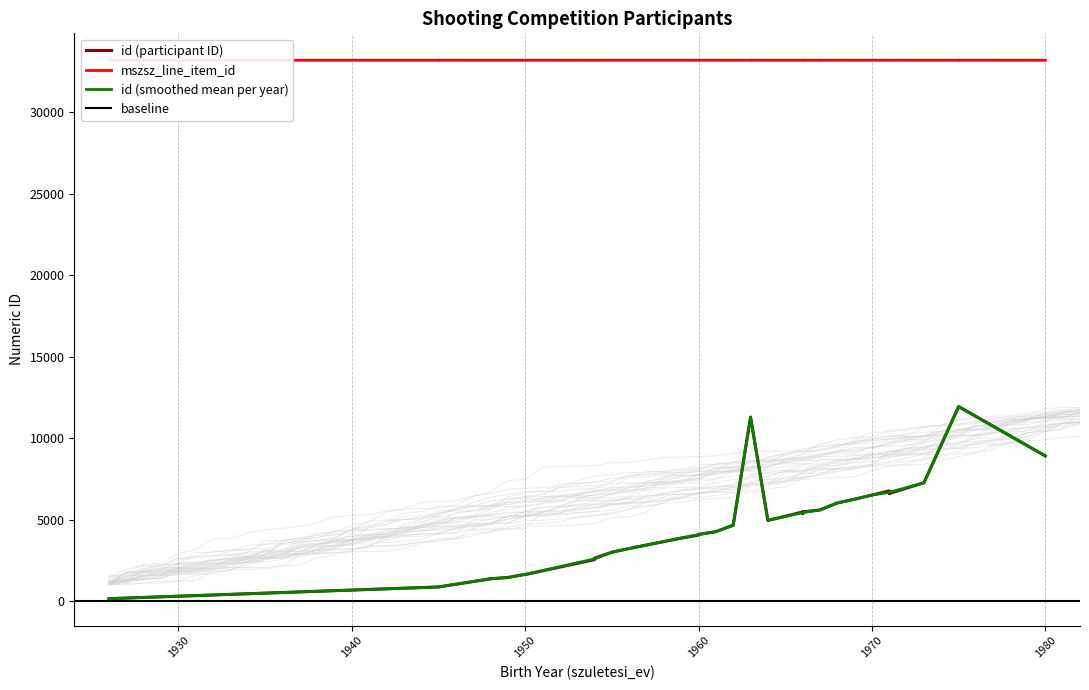

Which category has the highest value across all series?

1961